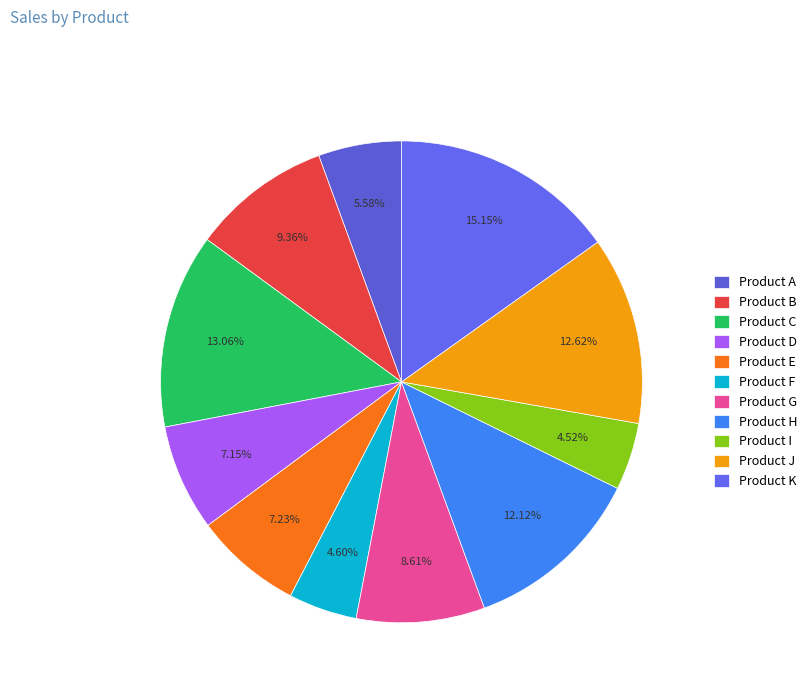

Rank the categories by value from lowest to highest.

Product I, Product F, Product A, Product D, Product E, Product G, Product B, Product H, Product J, Product C, Product K